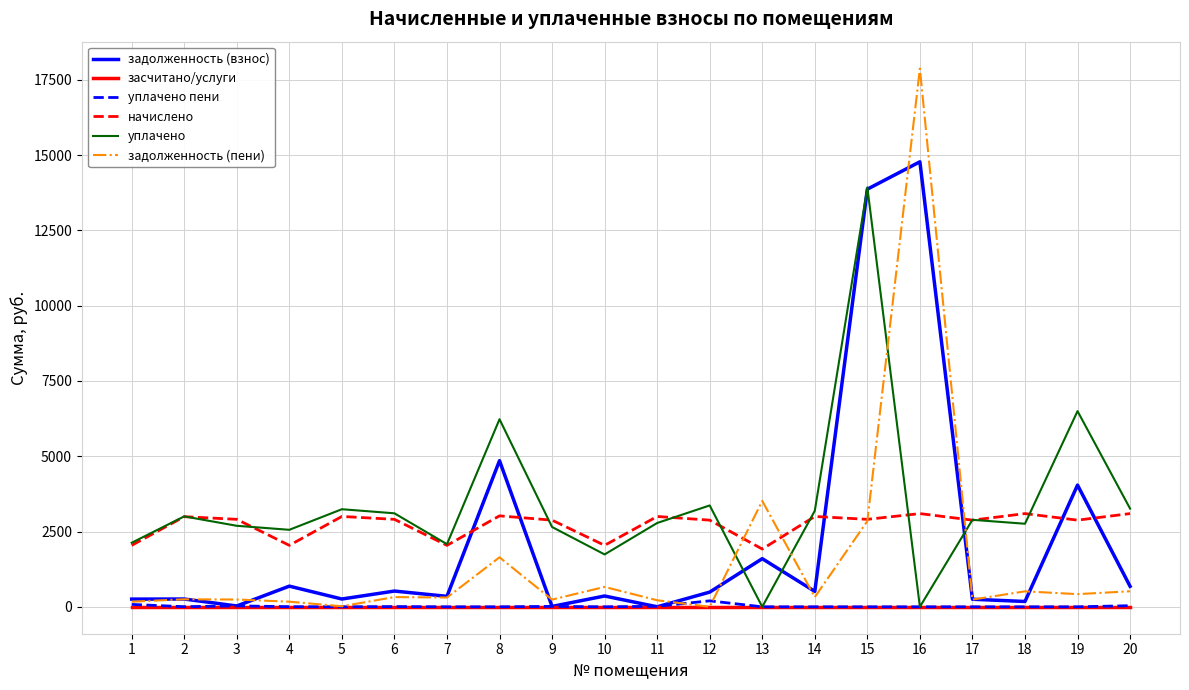

What are all the series names shown in the legend?

задолженность (взнос), засчитано/услуги, уплачено пени, начислено, уплачено, задолженность (пени)